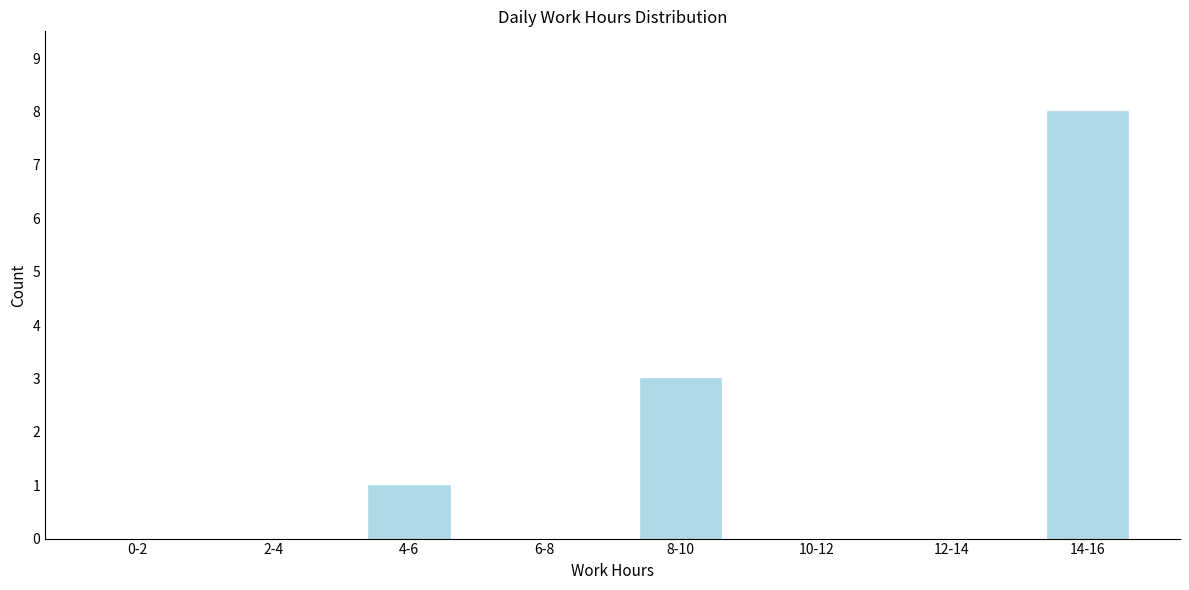

Reading left to right, extract all data points from this chart.

0-2=0	2-4=0	4-6=1	6-8=0	8-10=3	10-12=0	12-14=0	14-16=8